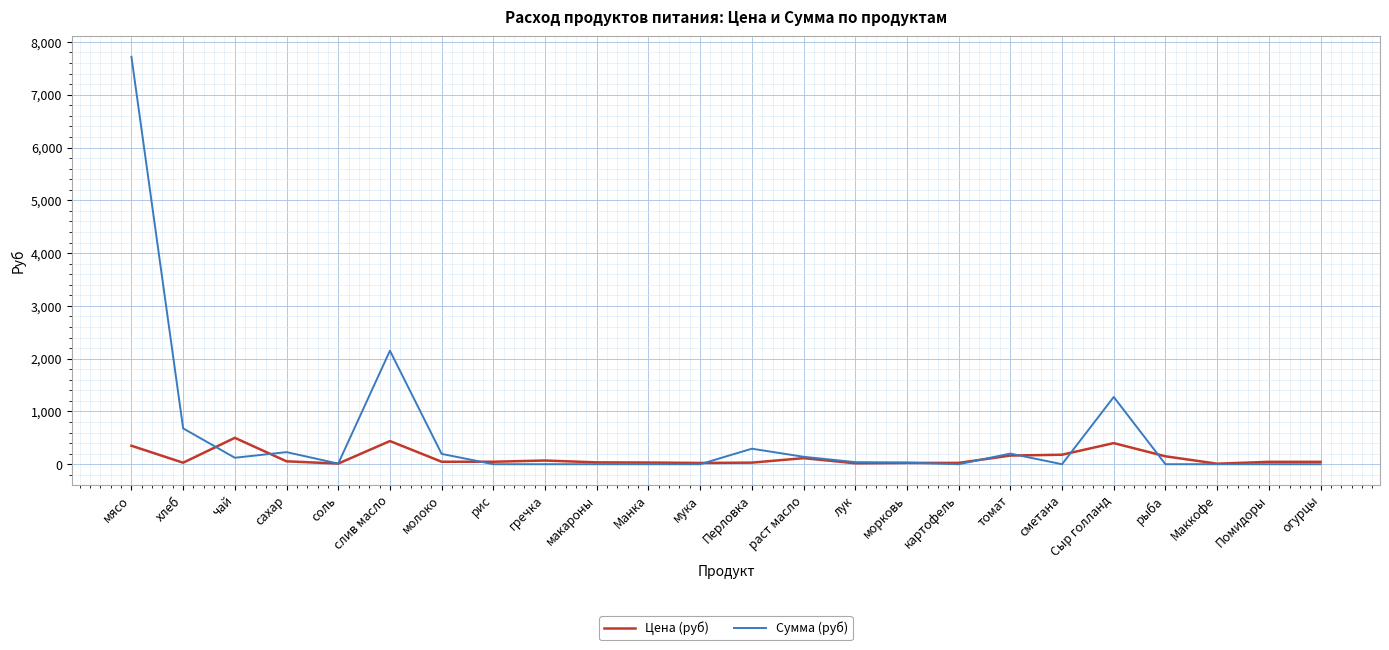

At which category is the sum across all series the highest?

мясо